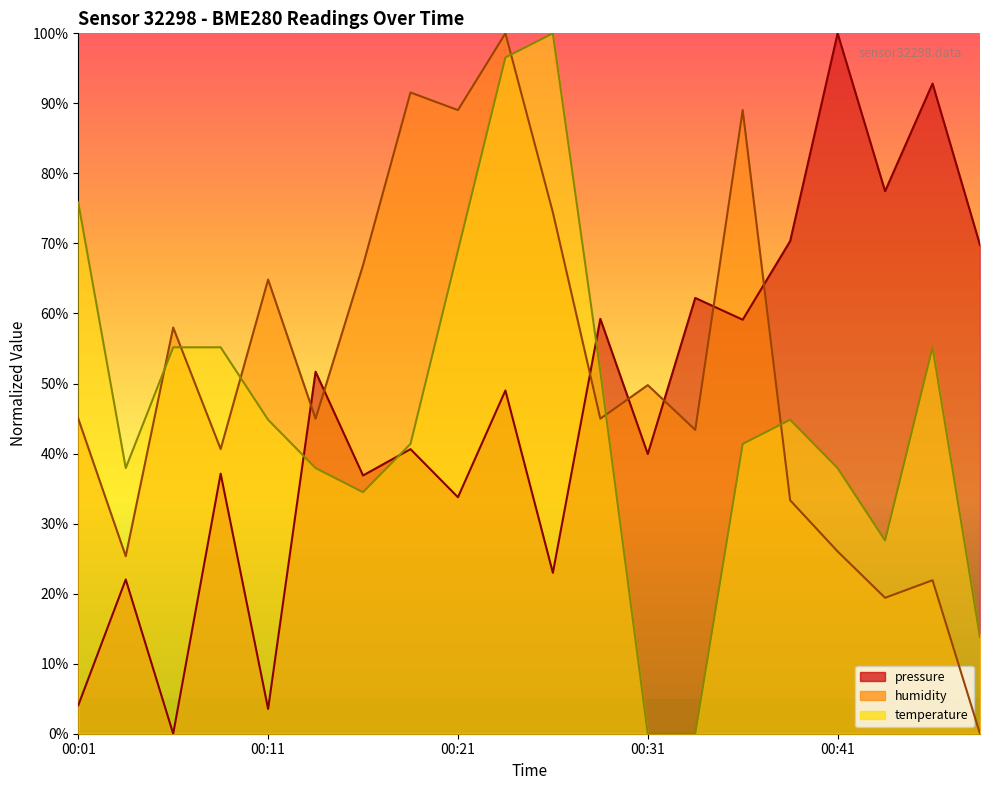

What is the total value across all series at 00:34?

105.6